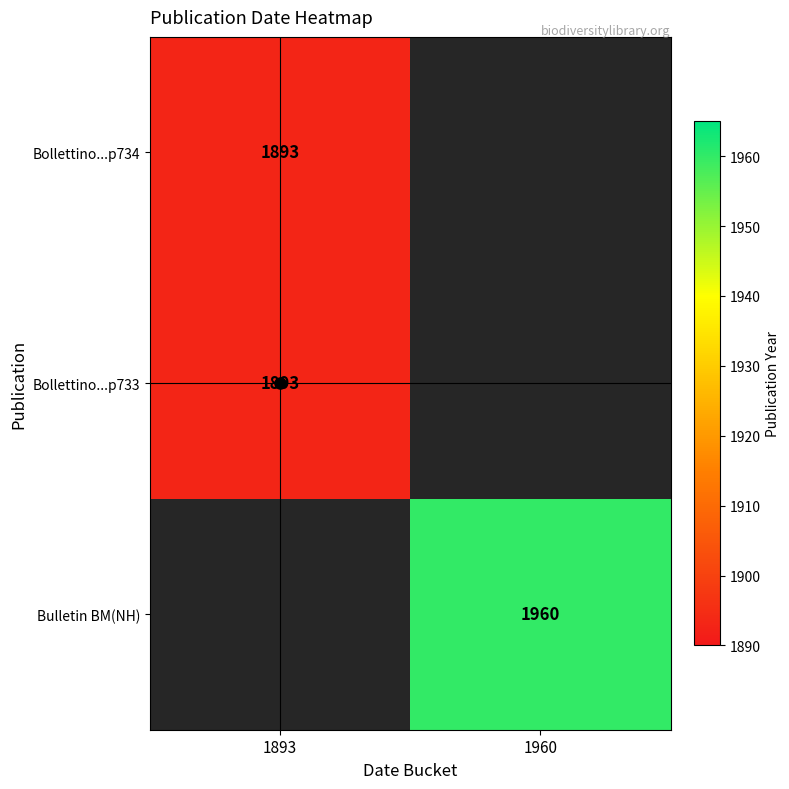

The Bulletin BM(NH) series shows 1960.0 at 1960. True or false?

True